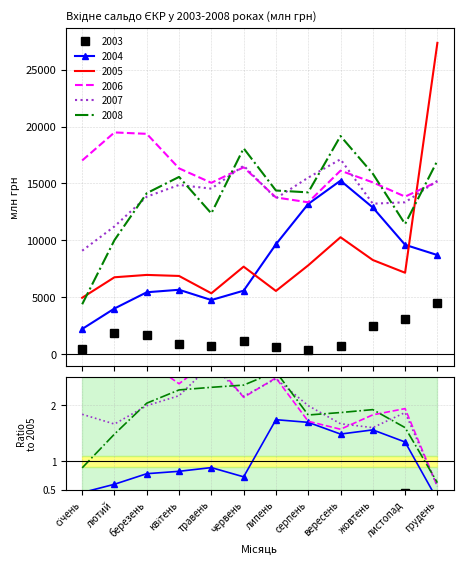

How many interior local valleys does the 2007 series have?

3